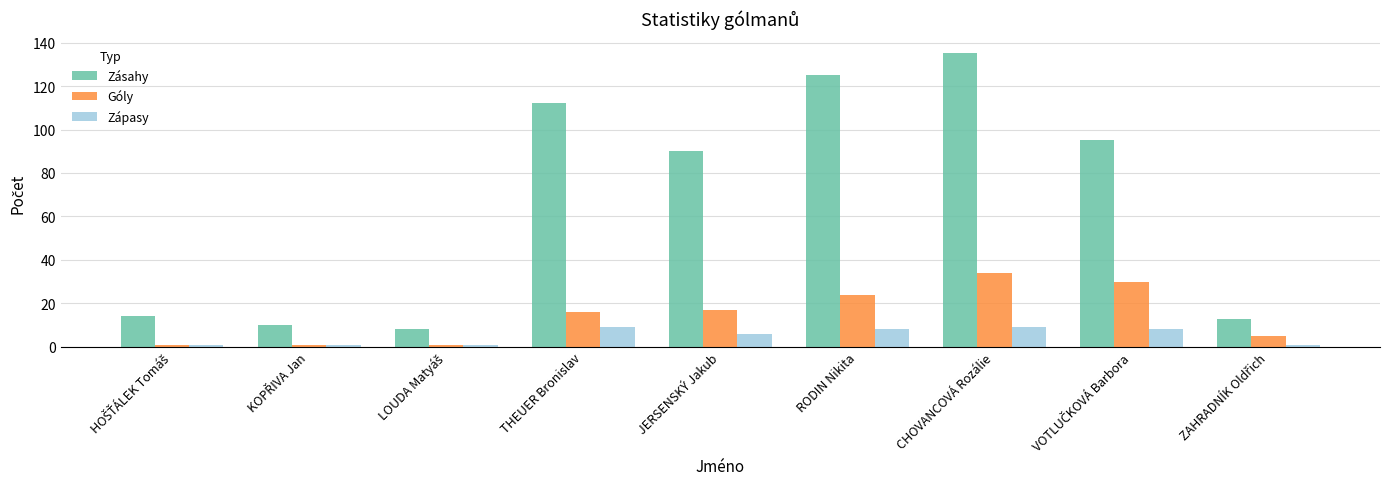

What is the highest value of the Góly series?

34